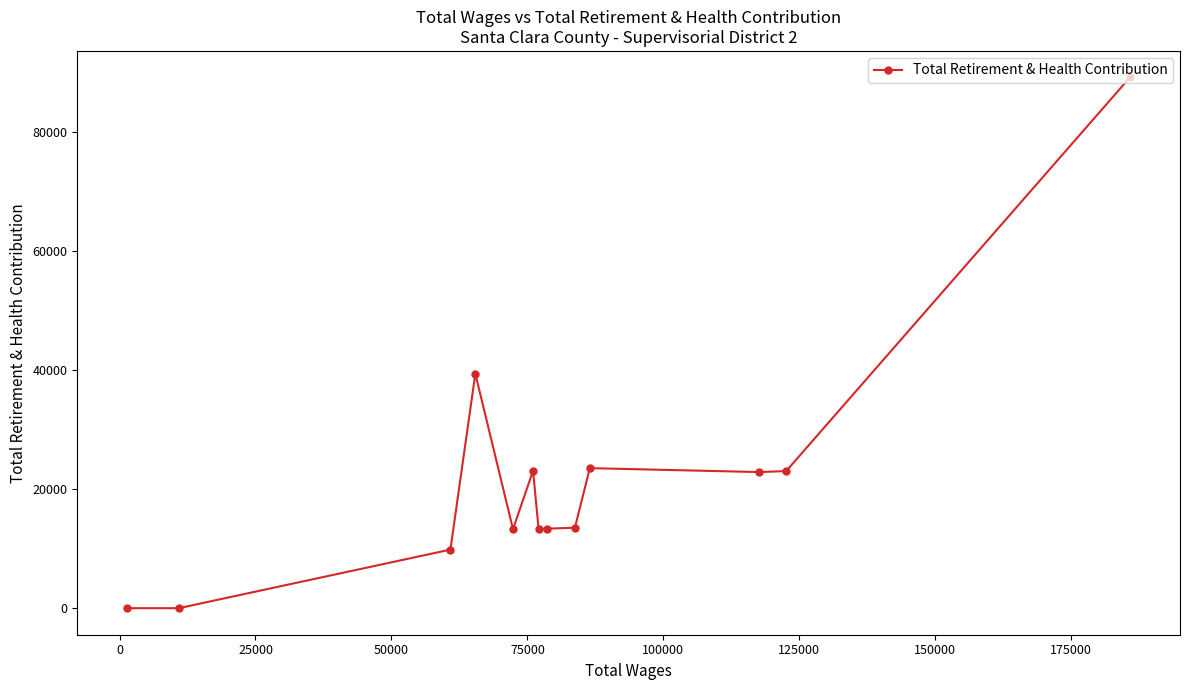

What is the difference between the maximum and minimum values?

89251